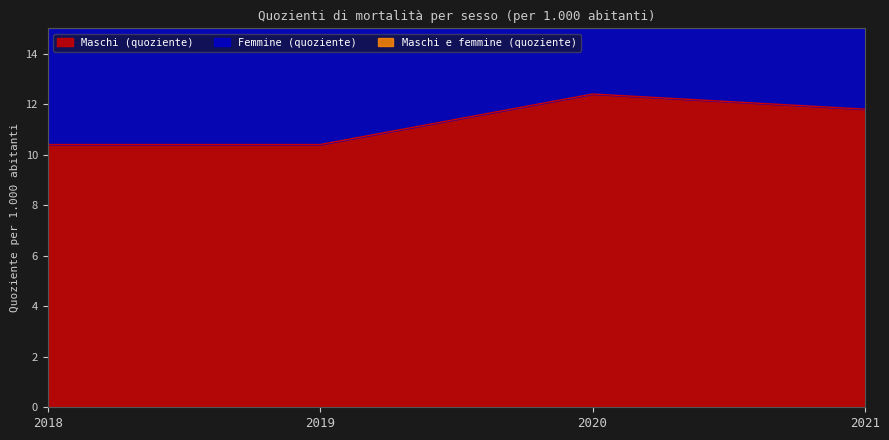

How many distinct data groups are displayed?

3